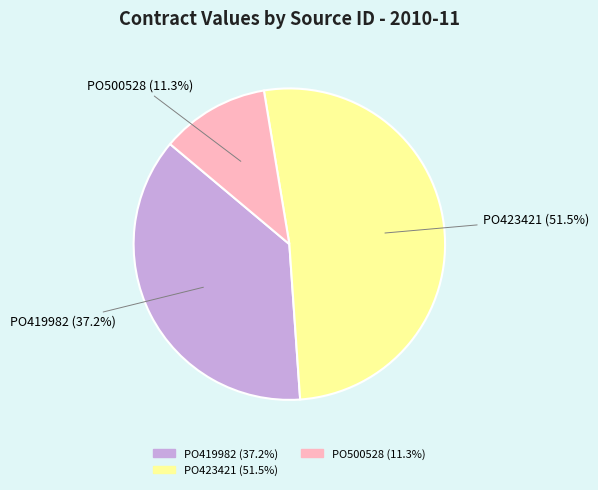

To the nearest percent, what percentage of the pie is PO419982?

37%